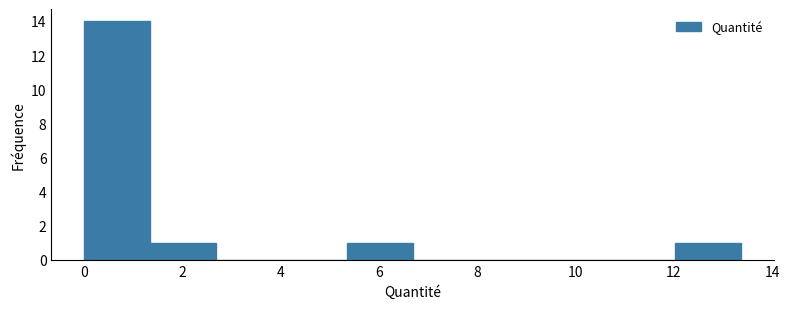

Which range on the x-axis has the tallest bar?

0.0 to 1.4